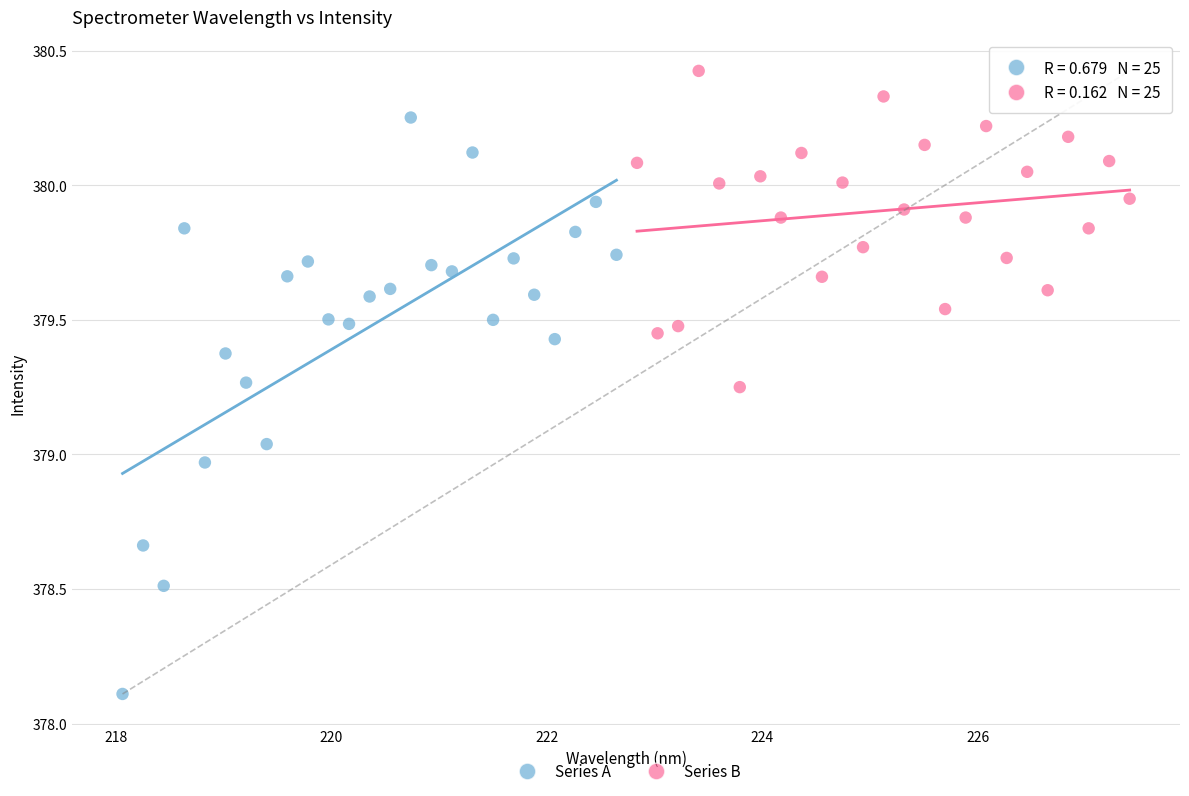

Which series reaches the maximum Y coordinate?

Series B